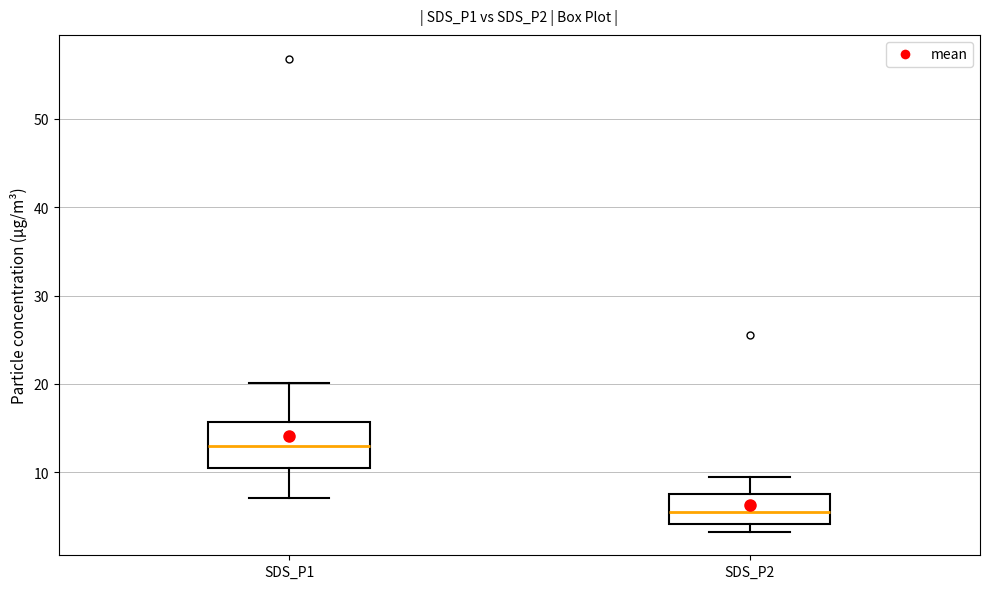

Which box's median line is the lowest?

SDS_P2